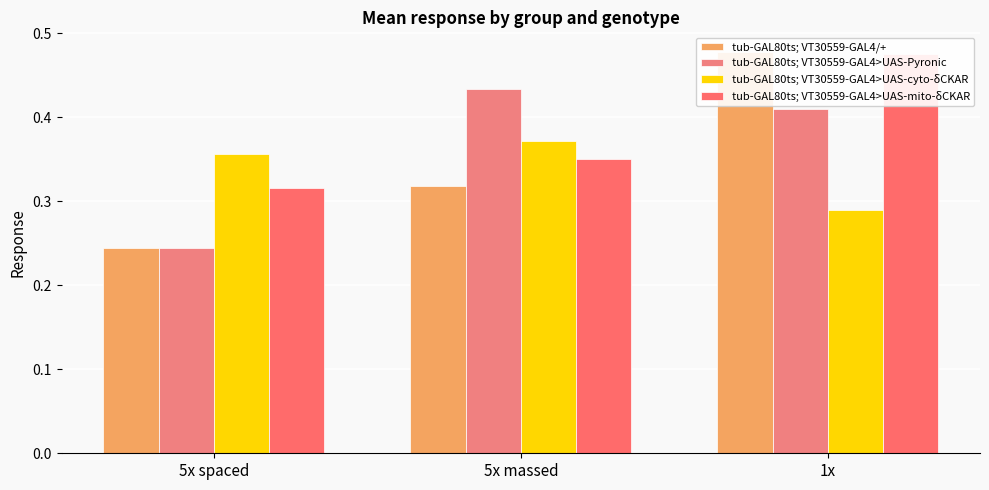

Count the tub-GAL80ts; VT30559-GAL4/+ values in the range 0 to 1.

3